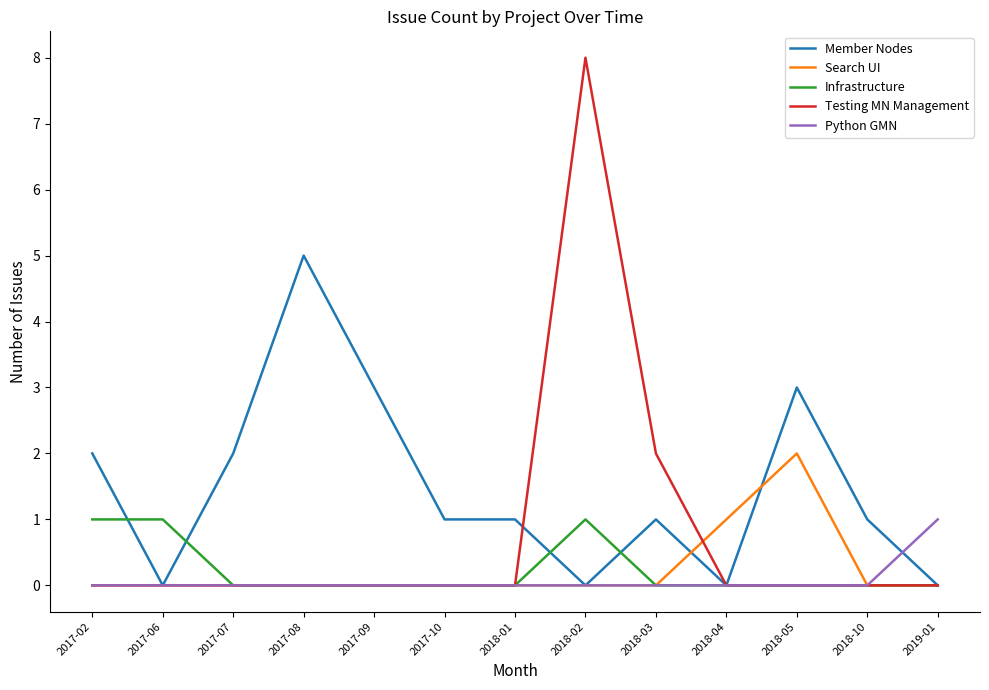

True or false: Infrastructure has a value of 0 at 2017-10.

True